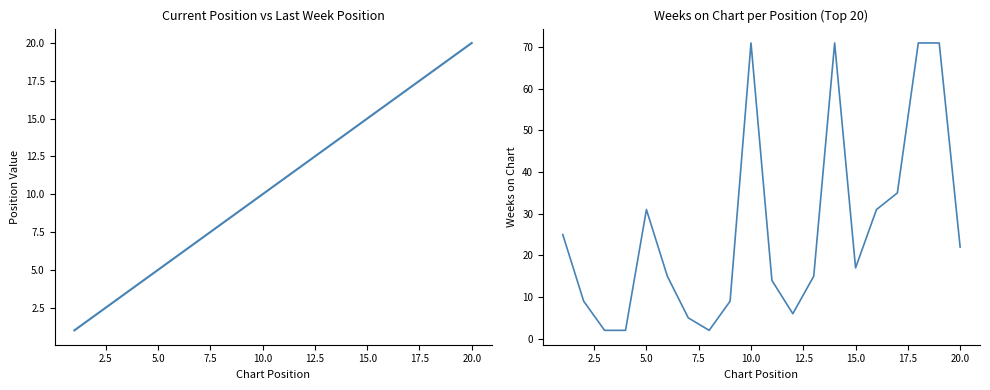

What is the highest value of the Current Position series?

20